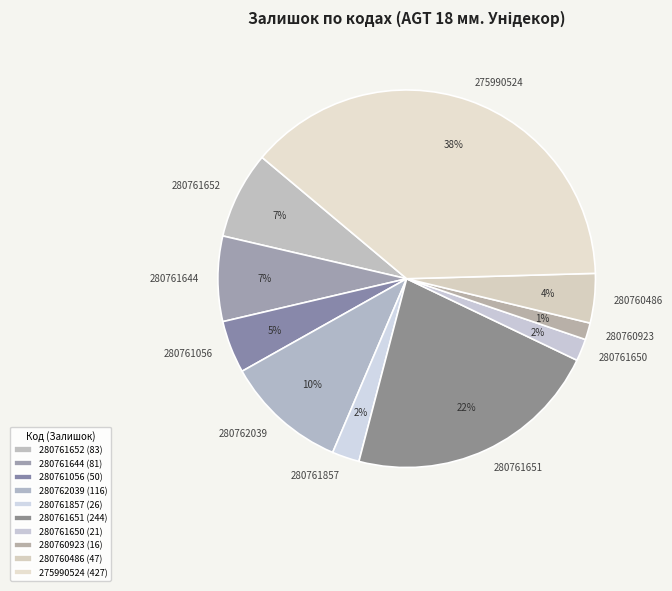

How many slices are in this pie chart?

10